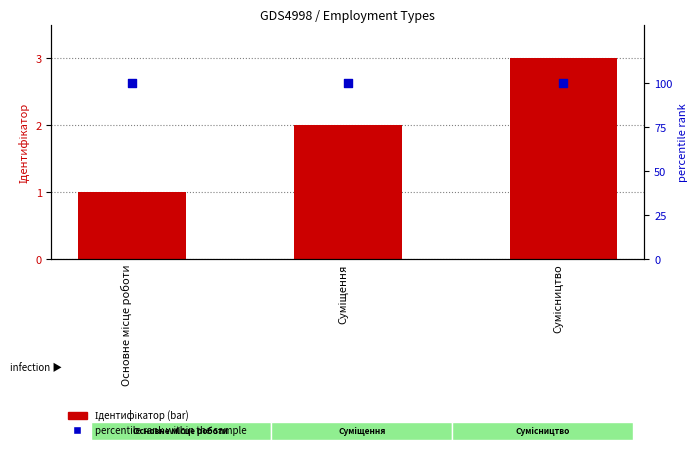

Which series has the widest spread of Y values?

Ідентифікатор